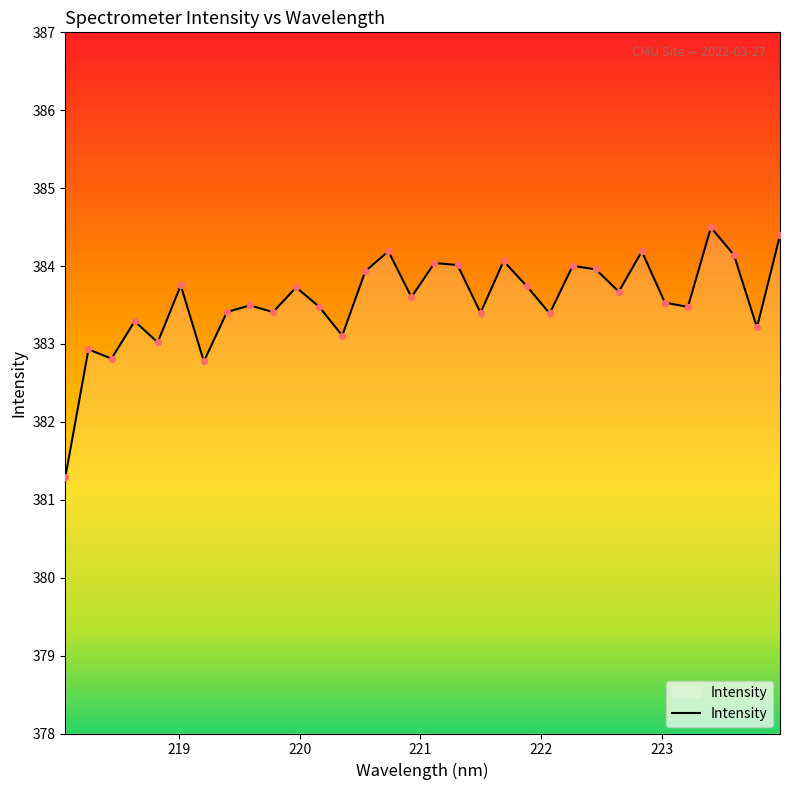

What is the smallest value displayed?

381.3